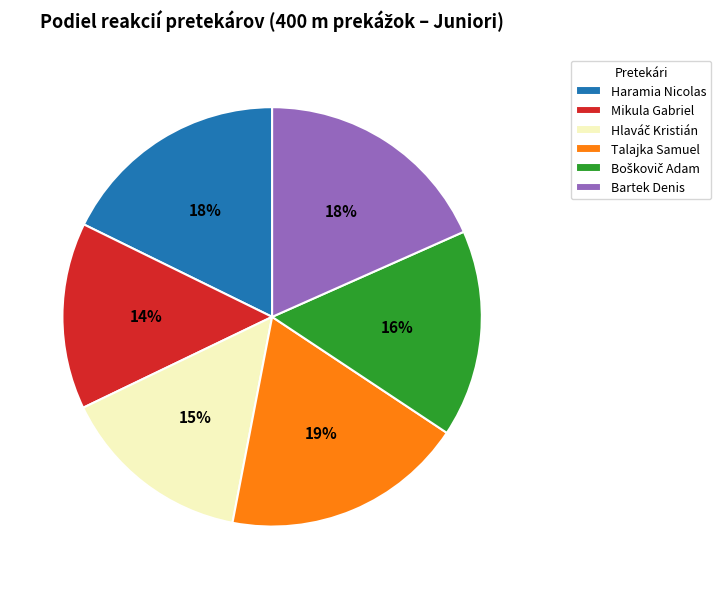

Combined, do Haramia Nicolas and Mikula Gabriel account for over 50%?

No